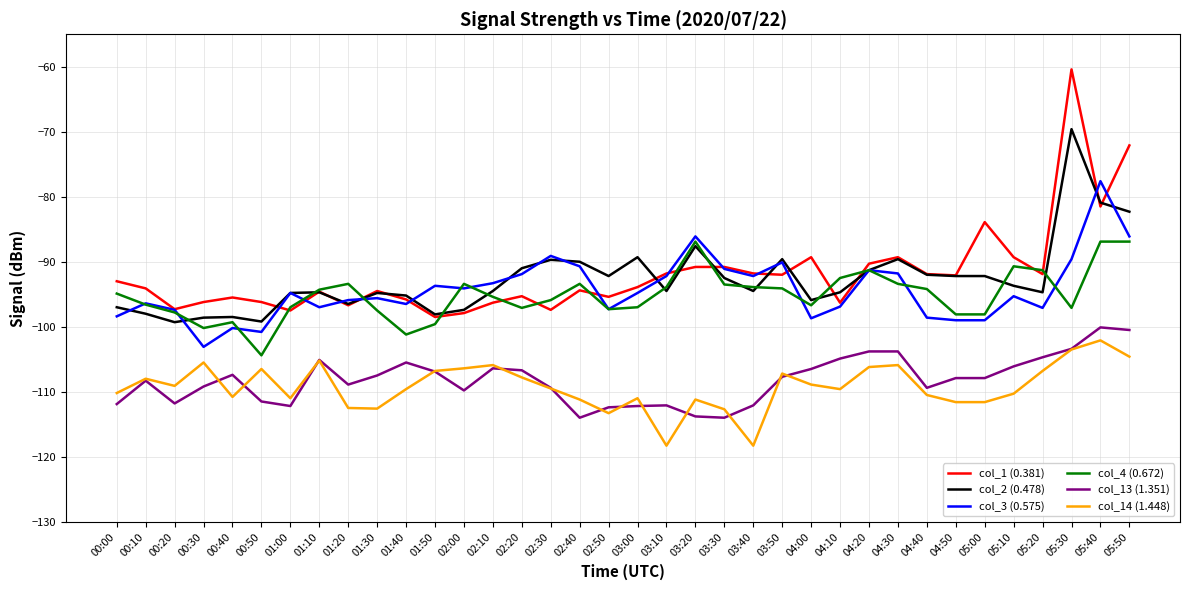

What position from the left is 00:00?

1